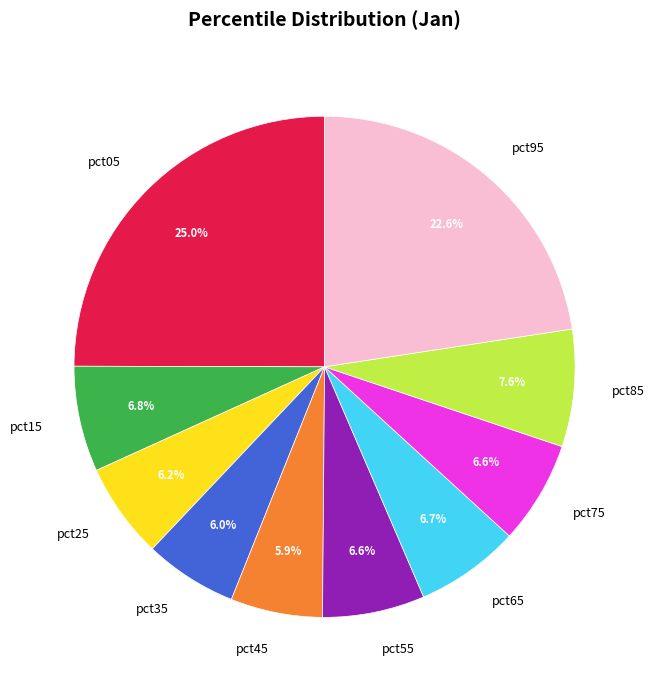

The pct65 slice represents 7% of the pie. True or false?

True